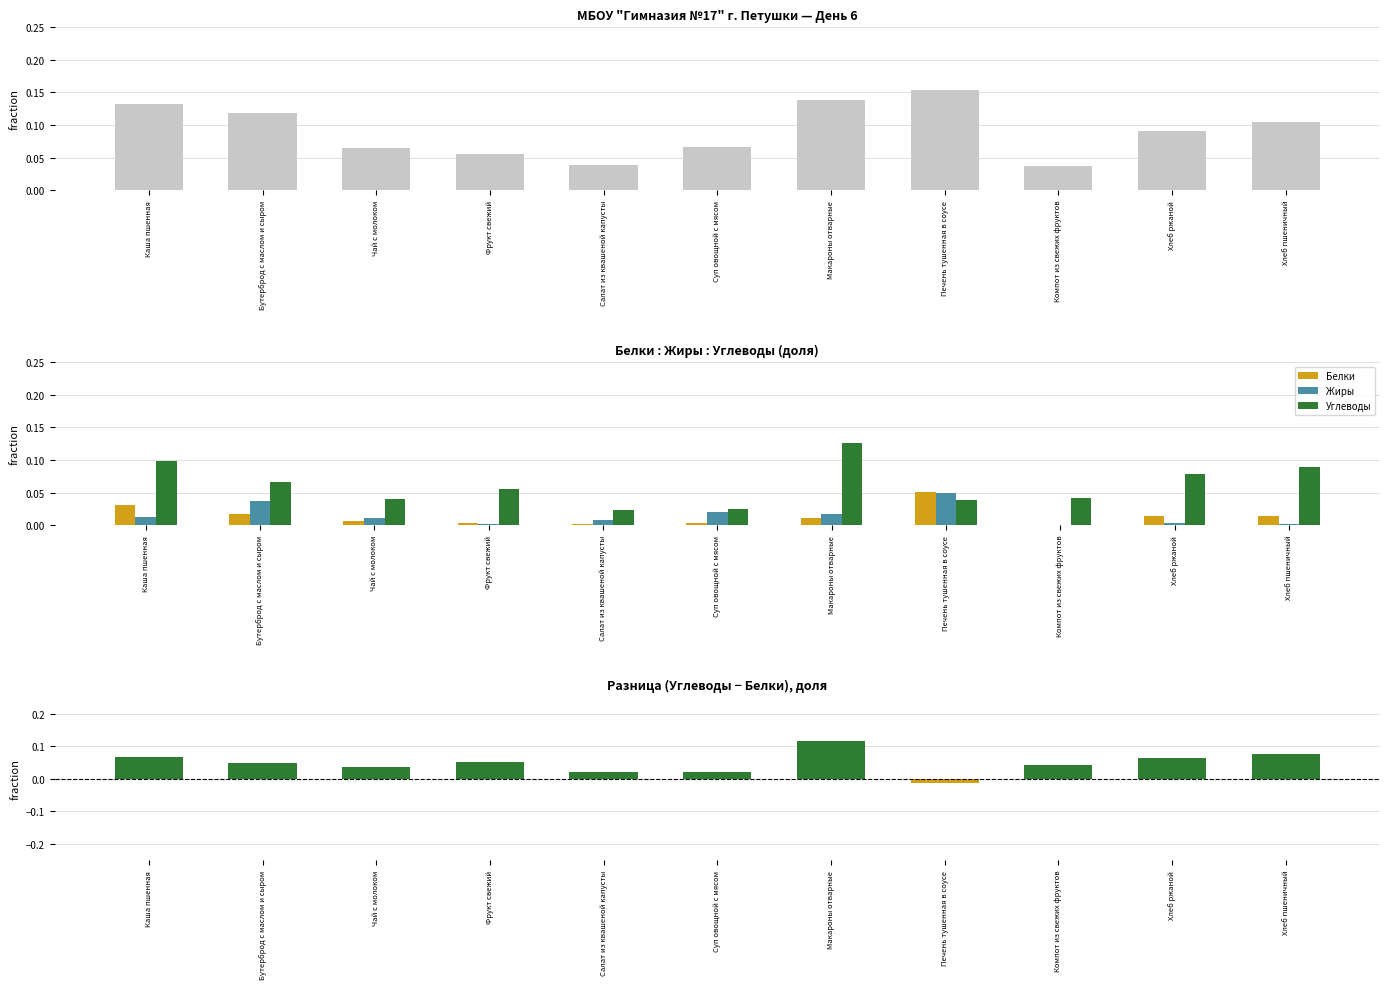

The value of Жиры at Каша пшенная is 0.0. True or false?

True